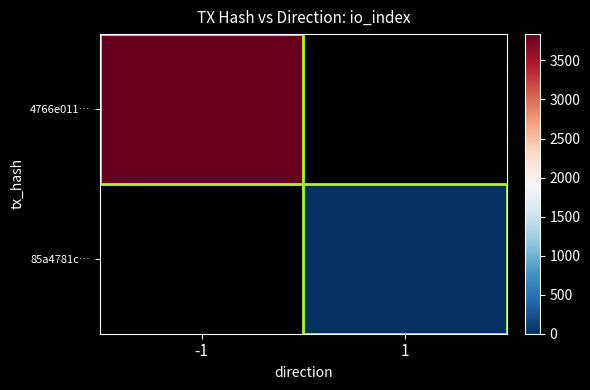

Where is 4766e011… nearest to the value 3837?

-1